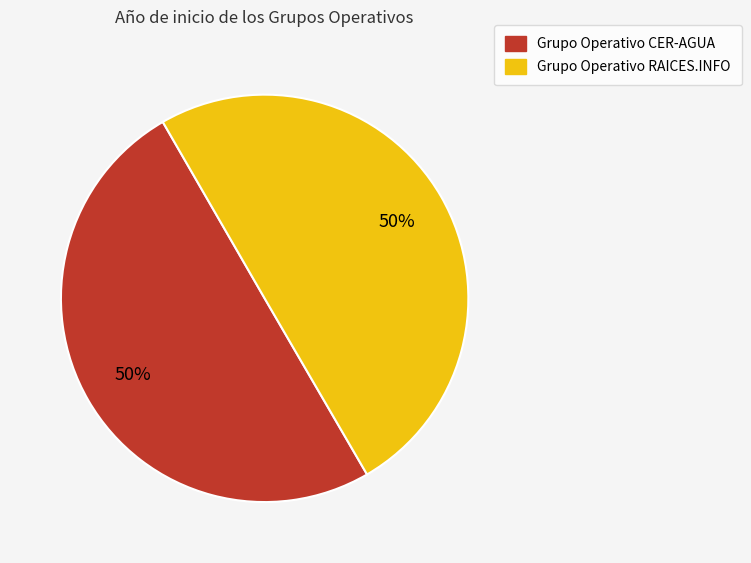

Approximately how many times larger is the value at Grupo Operativo RAICES.INFO compared to Grupo Operativo CER-AGUA?

1.0